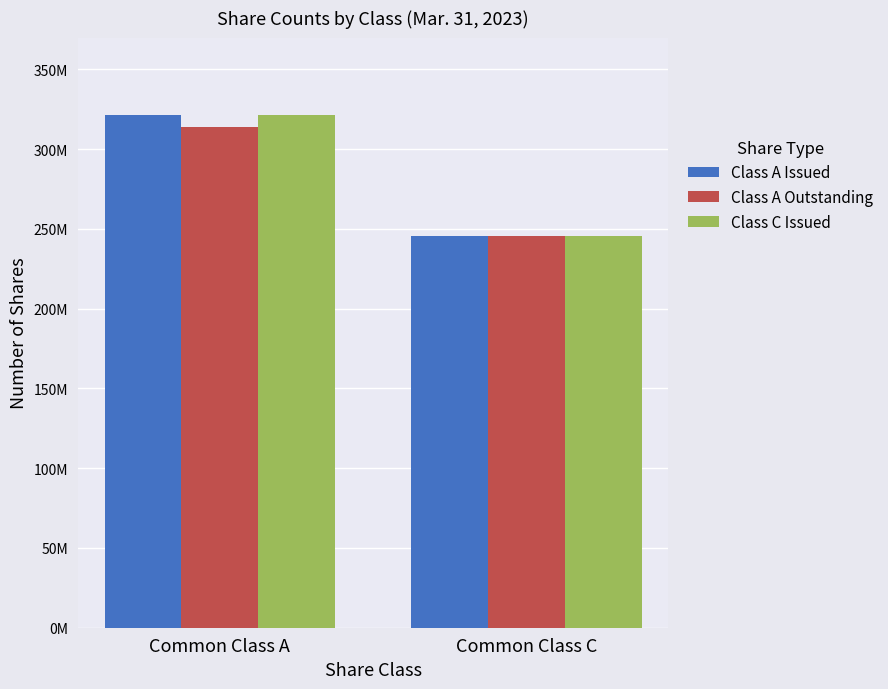

Reading left to right, what are all the values shown in this chart?

Class A Issued: 321723961	245644075
Class A Outstanding: 313958894	245644075
Class C Issued: 321723961	245644075